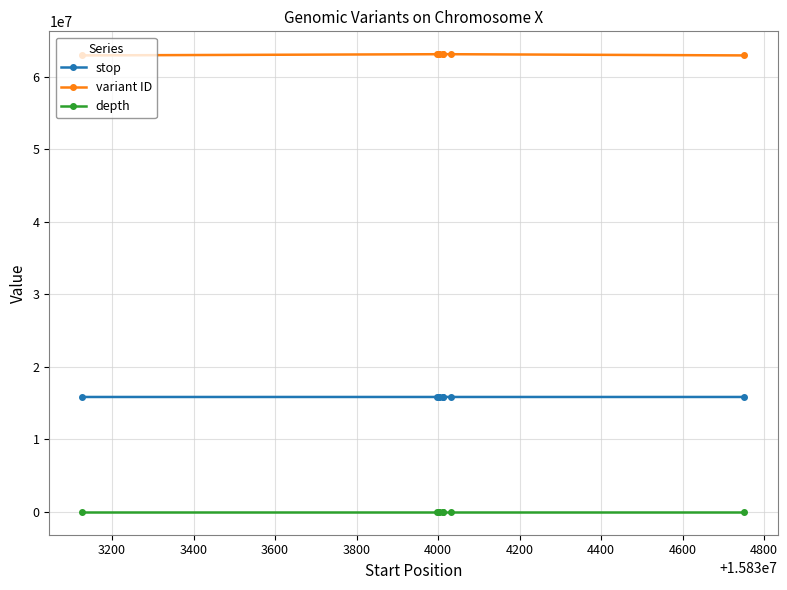

How many lines are shown in the chart?

3